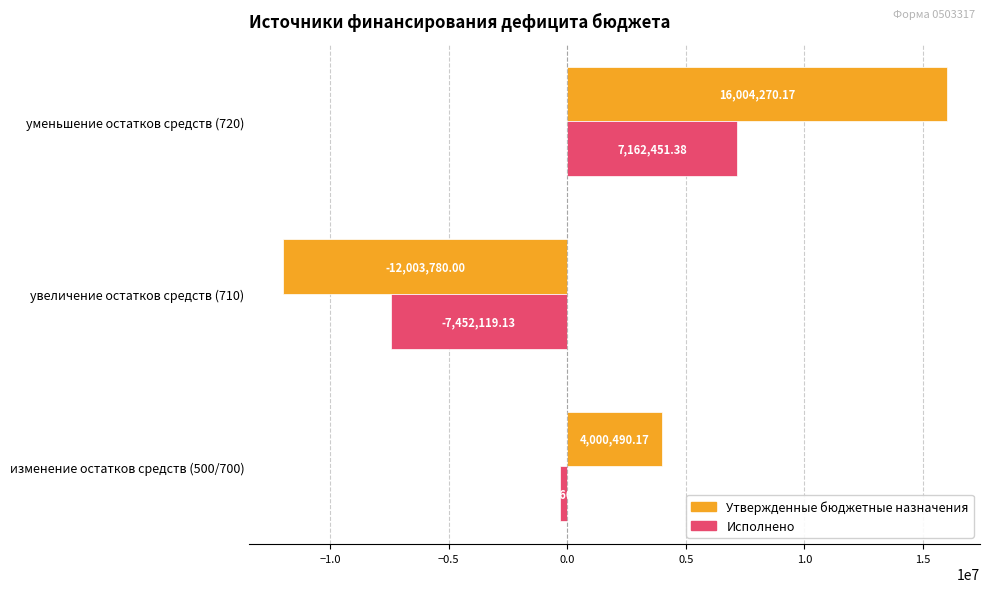

List the series in order of their overall mean, lowest first.

Исполнено, Утвержденные бюджетные назначения